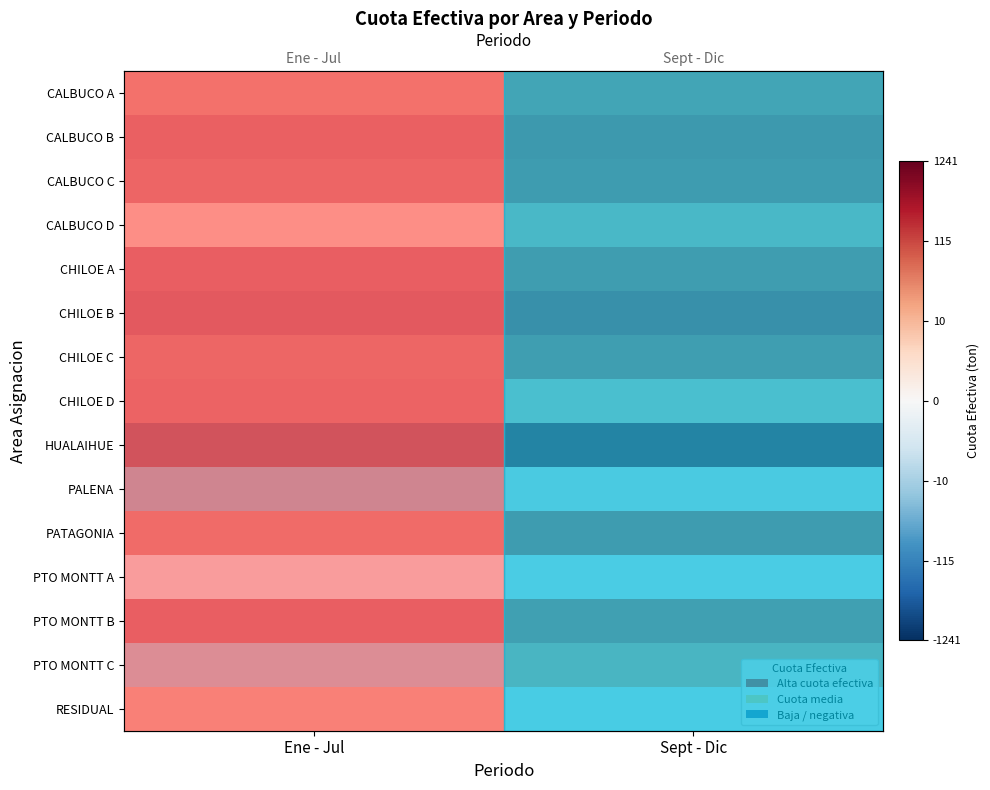

What is the difference between the highest and lowest values at Ene - Jul?

10.8